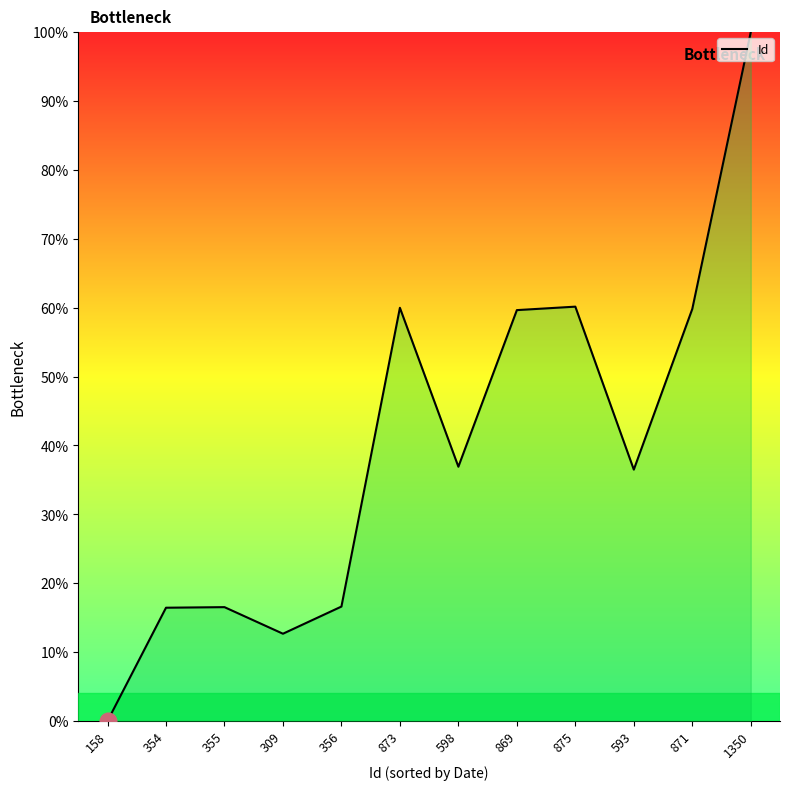

Count the number of values greater than 36.

7